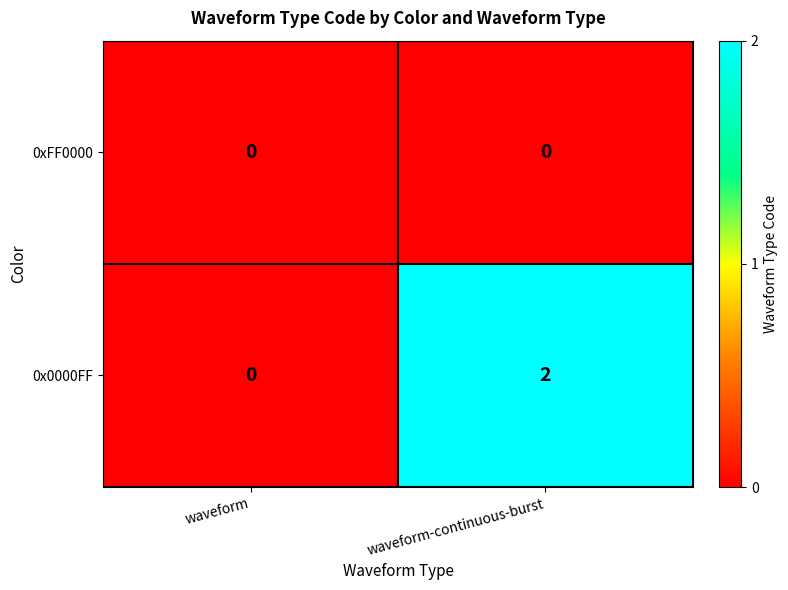

What is the greatest value displayed?

2